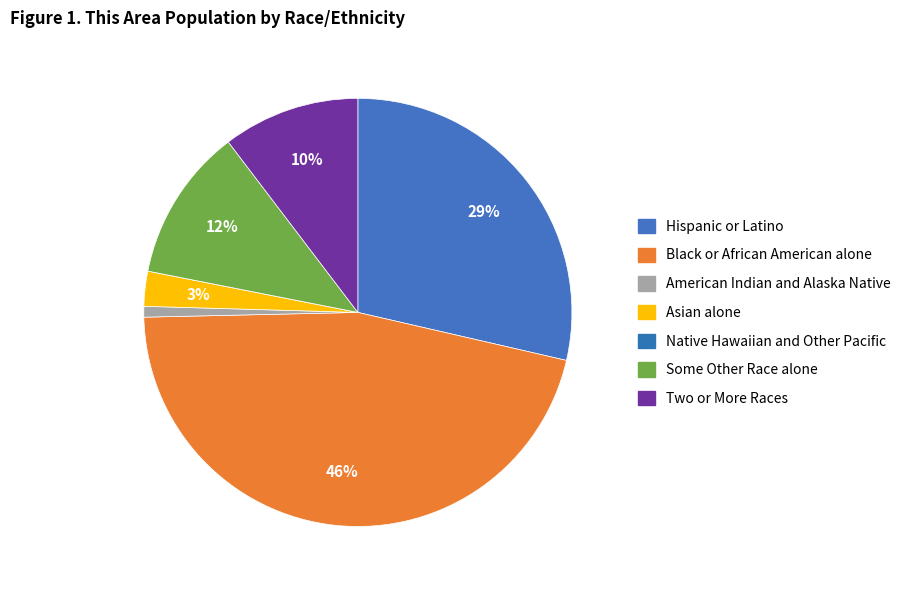

Count the number of slices in the pie.

7